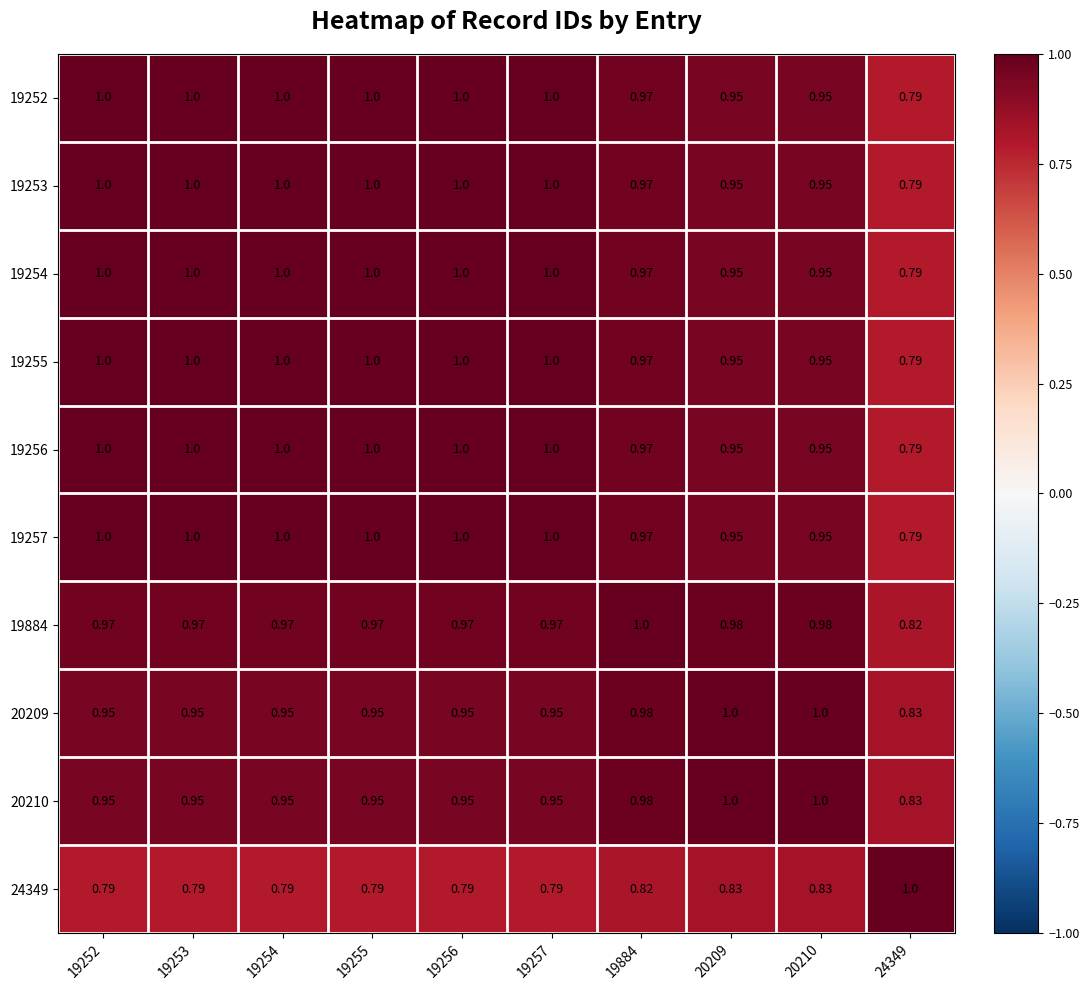

Is the value of 19254 at 19255 greater than the value of 19252 at 19884?

Yes